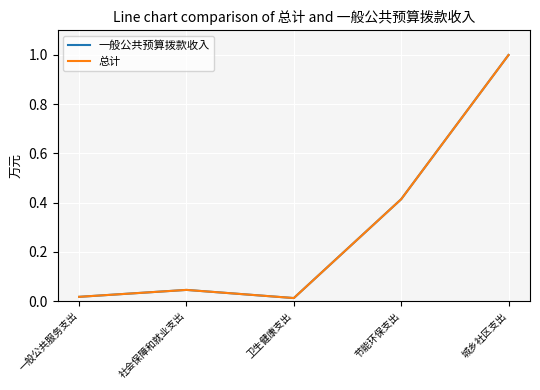

True or false: 总计 and 一般公共预算拨款收入 intersect in this chart.

False